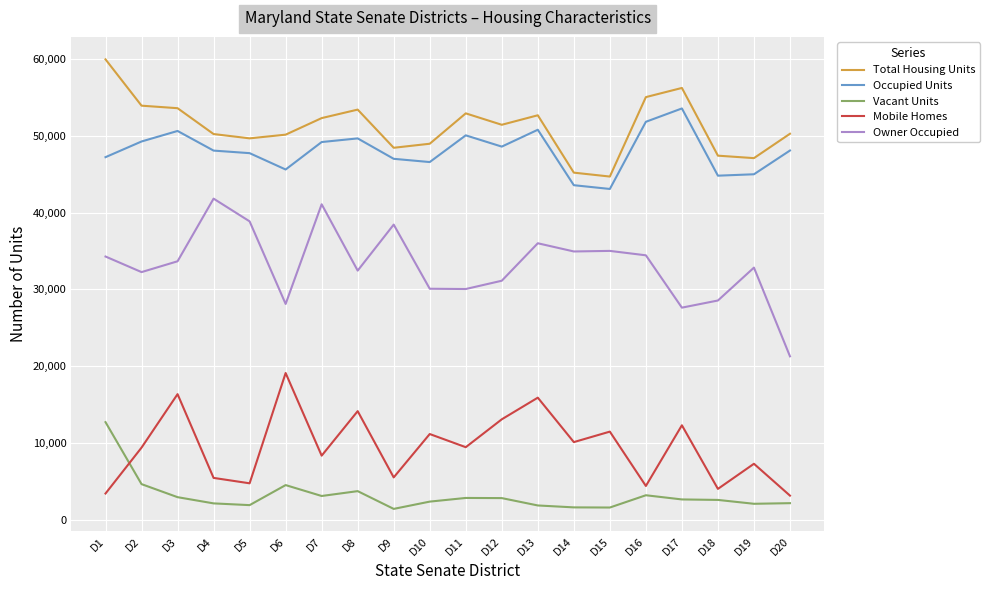

How many lines are shown in the chart?

5